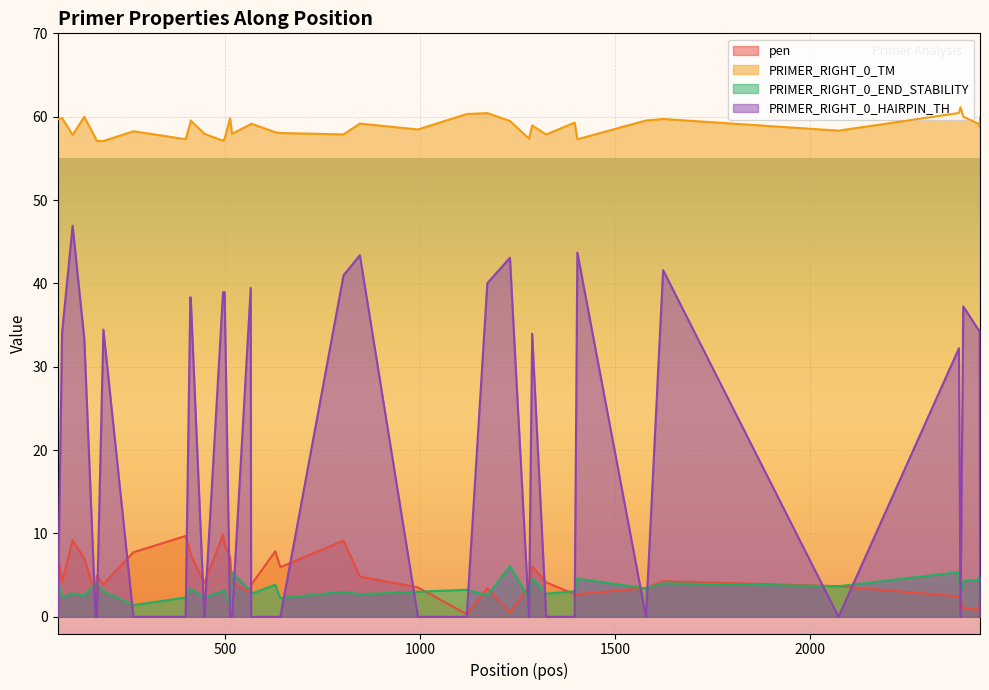

Reading left to right, transcribe all the data shown in this chart.

pen: 7.3	4.2	9.2	7.0	2.6	4.9	3.9	7.7	9.7	7.8	7.5	4.0	9.9	8.6	7.2	4.0	2.9	3.8	7.9	6.0	9.1	4.8	3.5	0.3	3.4	0.5	3.6	6.0	4.1	2.7	2.7	3.5	4.3	3.7	2.4	2.1	1.0	0.8	1.2	2.1
PRIMER_RIGHT_0_TM: 59.7	59.8	57.8	60.0	57.4	57.1	57.1	58.3	57.3	59.2	59.5	58.0	57.1	57.4	59.8	58.0	59.1	59.2	58.1	58.0	57.9	59.2	58.5	60.3	60.4	59.5	57.4	59.0	57.9	59.3	57.3	59.5	59.7	58.3	60.4	61.1	60.0	59.2	58.8	59.9
PRIMER_RIGHT_0_END_STABILITY: 4.3	2.3	2.8	2.5	4.1	3.9	3.1	1.4	2.3	3.5	3.4	2.3	3.1	3.2	1.4	5.4	3.1	2.8	3.9	2.2	3.0	2.7	3.0	3.2	2.6	6.1	2.2	4.6	2.8	3.1	4.6	3.4	4.0	3.7	5.4	2.9	4.3	4.4	4.8	3.9
PRIMER_RIGHT_0_HAIRPIN_TH: 0.0	34.1	46.9	33.4	0.0	0.0	34.5	0.0	0.0	38.3	38.3	0.0	38.9	38.9	0.0	0.0	39.5	0.0	0.0	0.0	41.0	43.4	0.0	0.0	40.0	43.1	0.0	34.0	0.0	0.0	43.7	0.0	41.6	0.0	32.2	0.0	37.2	34.4	34.4	0.0